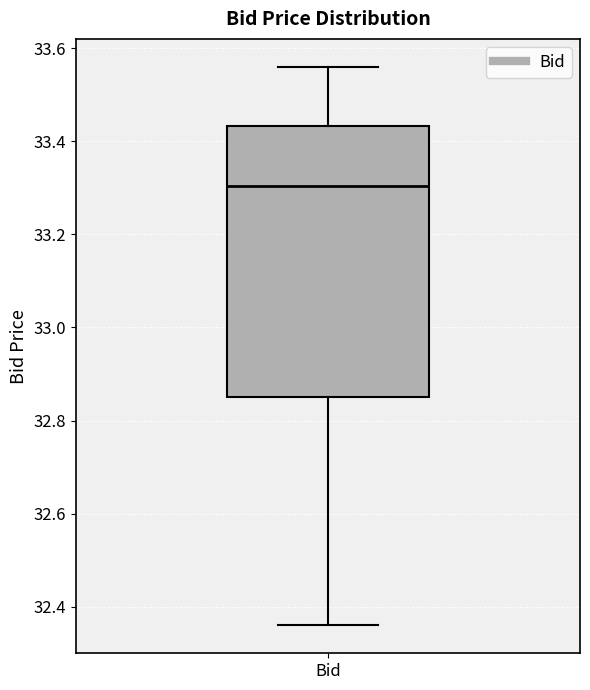

Transcribe this box plot: give where the median line is, the range the box spans, and where the two whiskers end, as read against the y-axis. The values are not printed on the chart, so give them approximately, as read against the axis.

median 33.30, box 32.86 to 33.44, whiskers 32.36 to 33.56